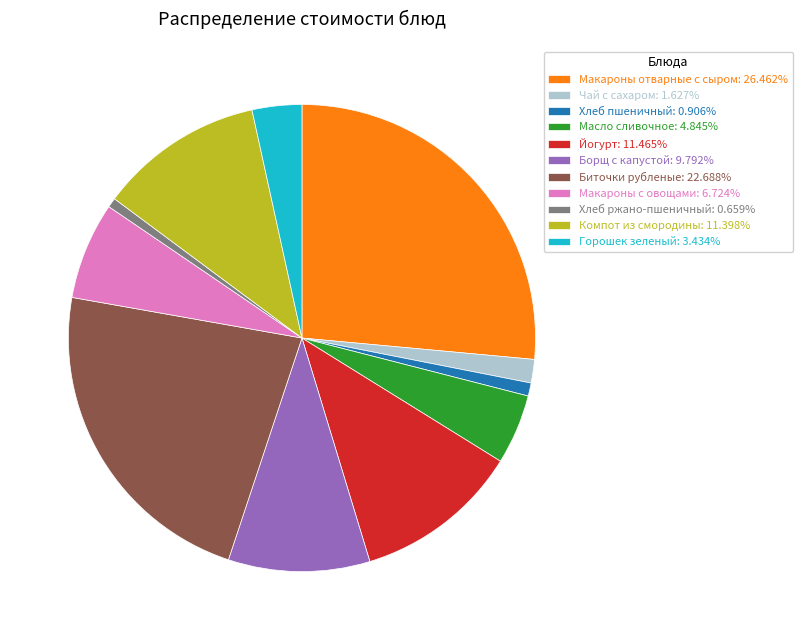

Do Компот из смородины: 11.398% and Хлеб ржано-пшеничный: 0.659% together represent more than half of the pie?

No